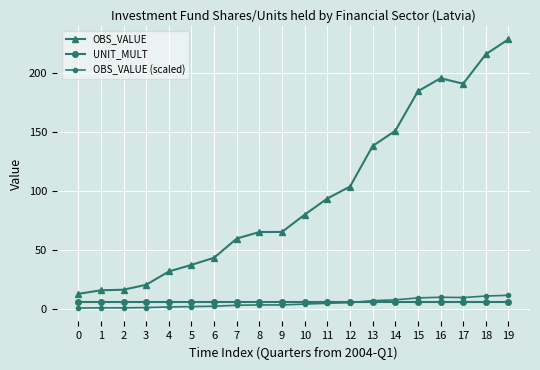

How many distinct data groups are displayed?

3